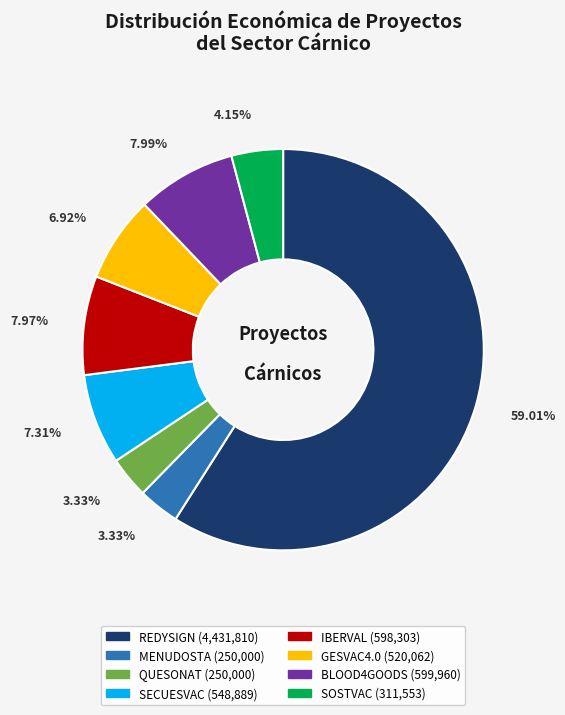

Which category has the biggest portion of the pie?

REDYSIGN